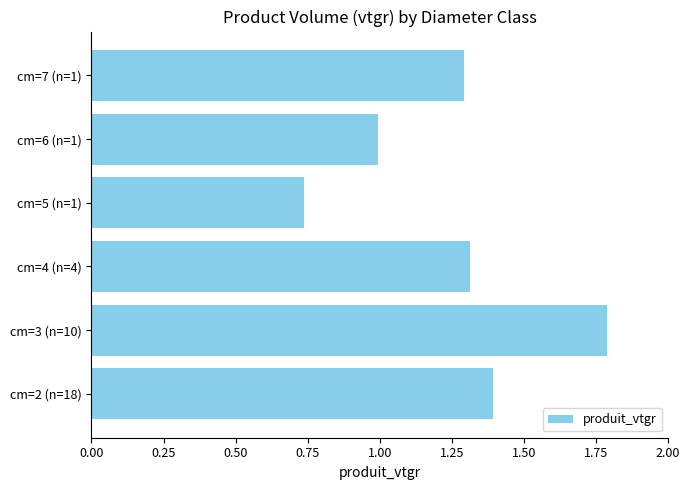

How many bars are there in total?

6